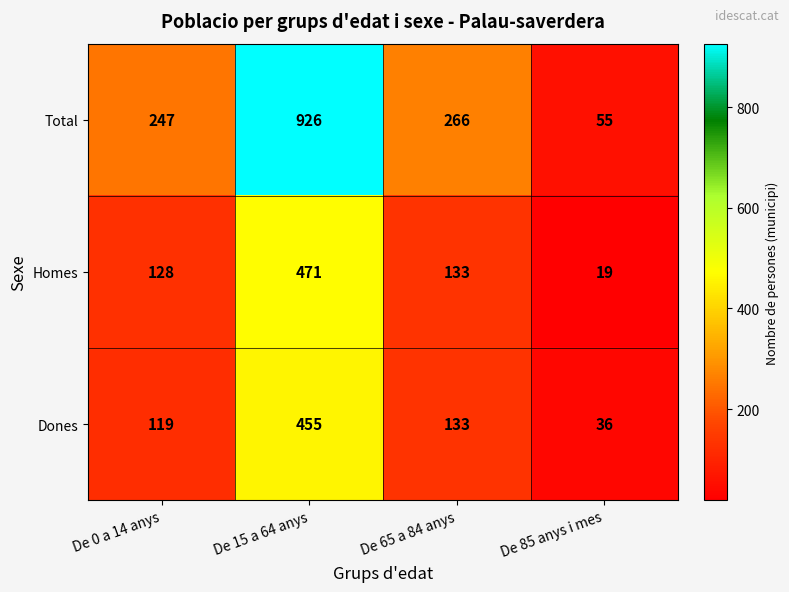

At which category is the sum across all series the highest?

De 15 a 64 anys